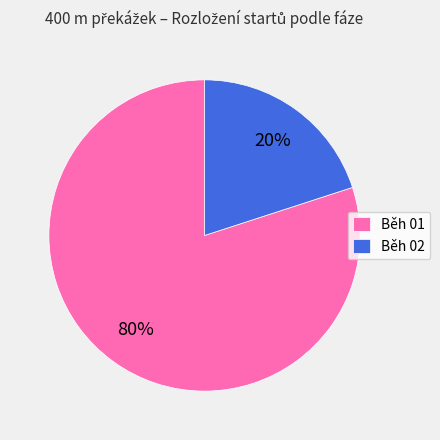

Is Běh 01 the majority of the pie?

Yes